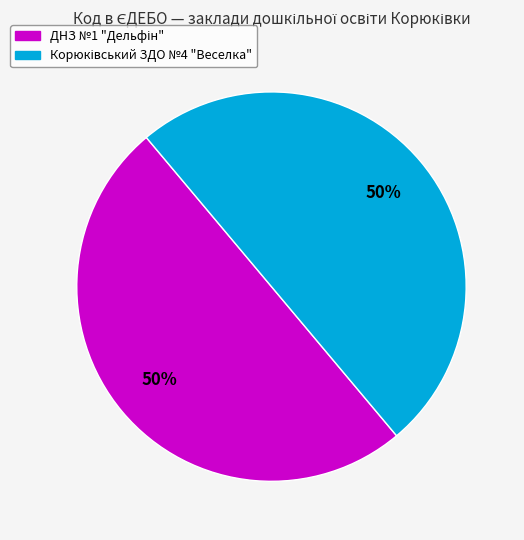

How many segments does this pie chart have?

2